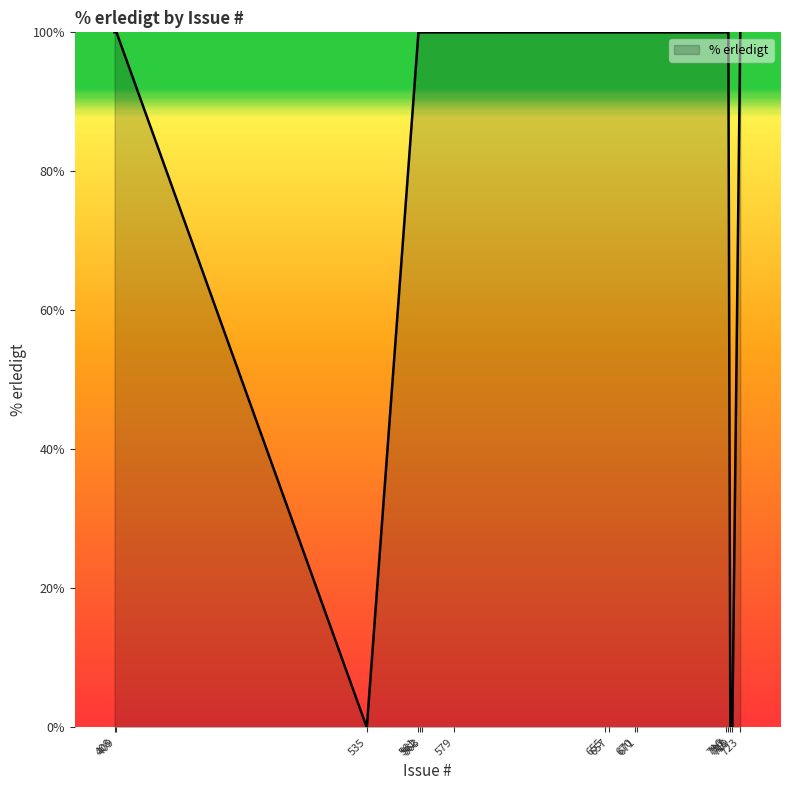

Is it true that the value at 719 is 0?

True